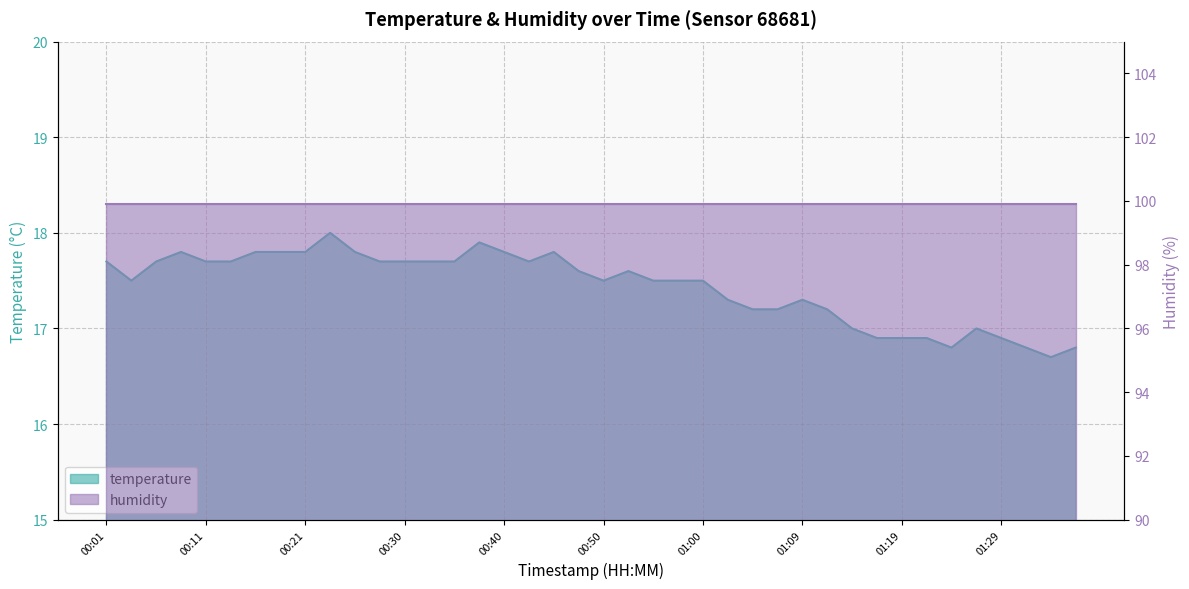

Reading left to right, what are all the values shown in this chart?

17.7	17.5	17.7	17.8	17.7	17.7	17.8	17.8	17.8	18.0	17.8	17.7	17.7	17.7	17.7	17.9	17.8	17.7	17.8	17.6	17.5	17.6	17.5	17.5	17.5	17.3	17.2	17.2	17.3	17.2	17.0	16.9	16.9	16.9	16.8	17.0	16.9	16.8	16.7	16.8